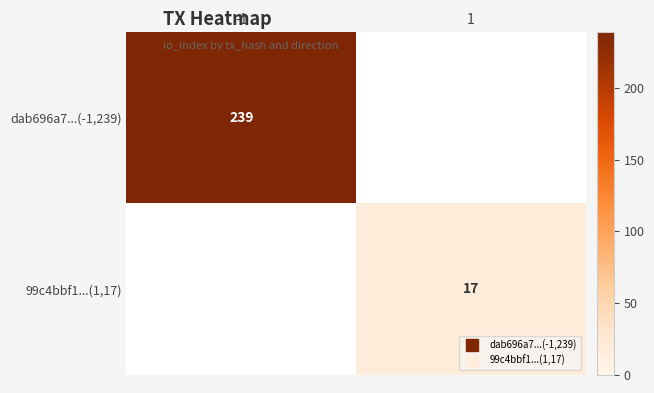

What is the lowest value of the dab696a7...(-1,239) series?

239.0